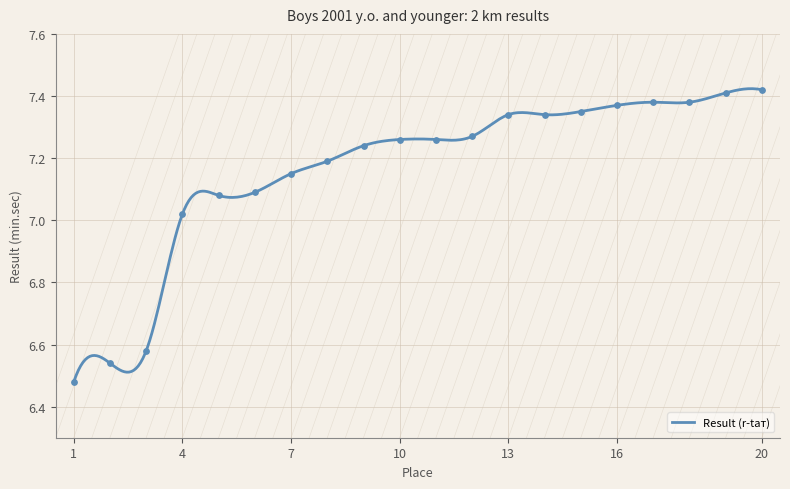

Between 5 and 3, which is larger?

5